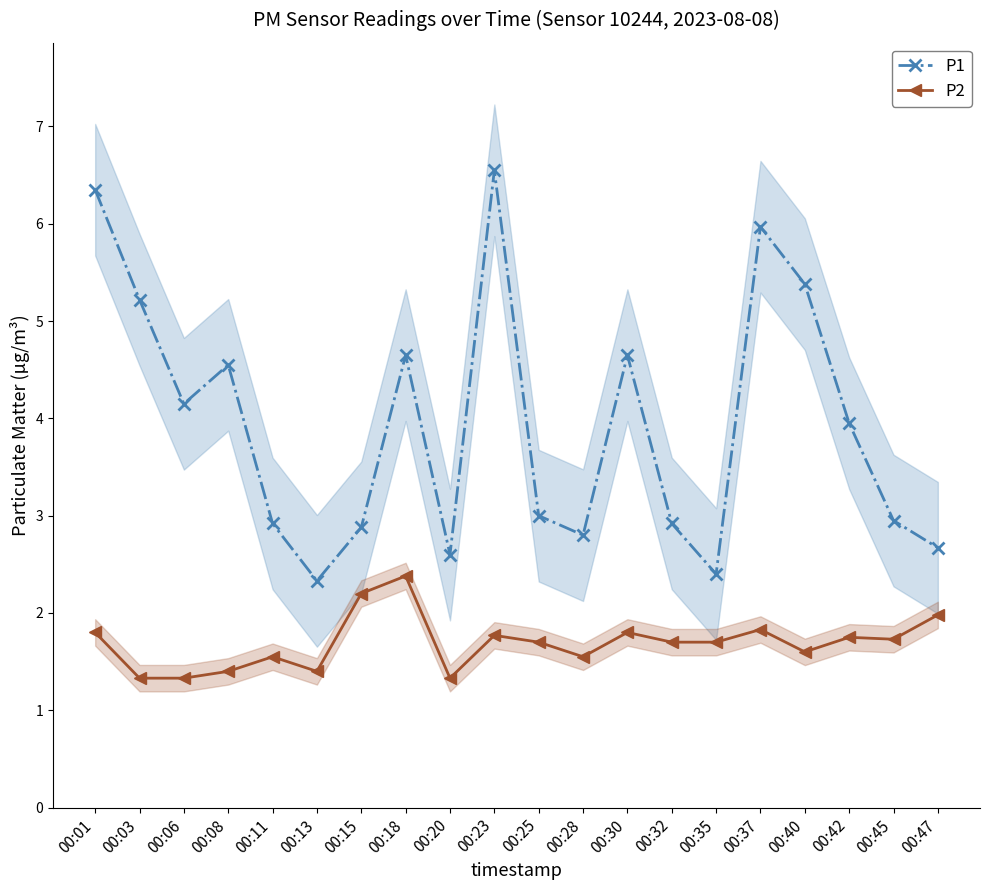

Rank the series by their maximum value, from lowest to highest.

P2, P1